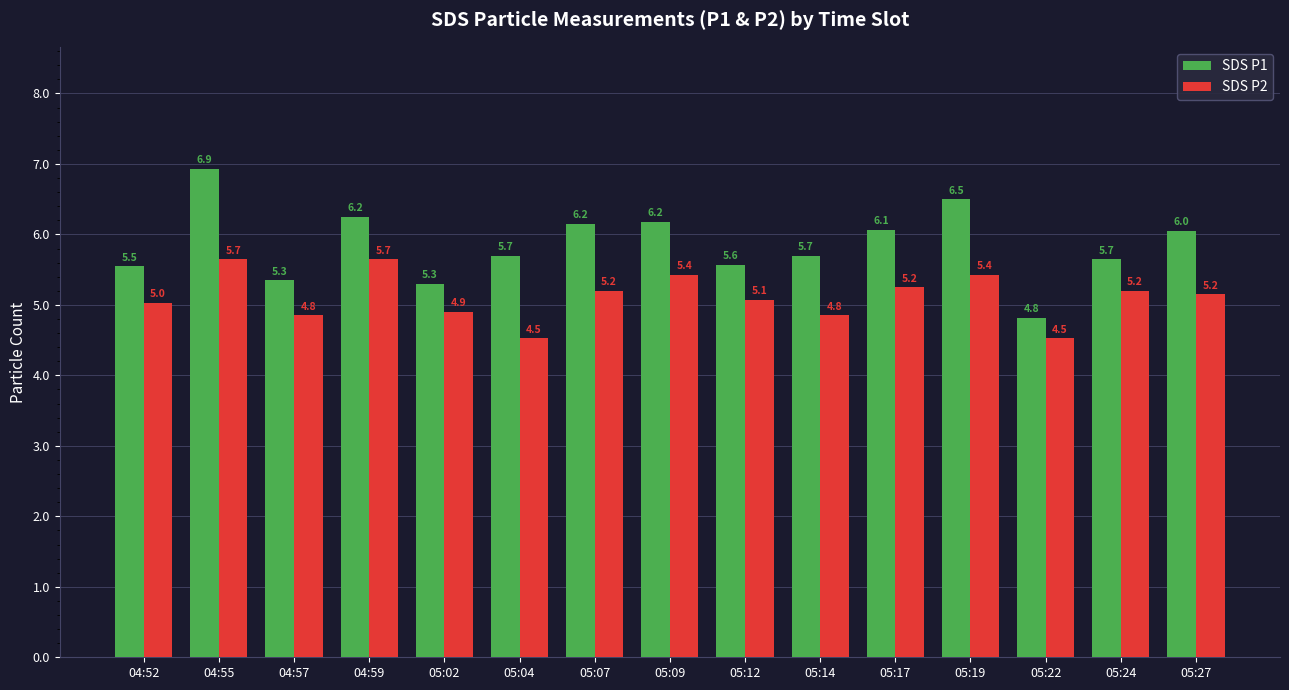

What is the label of the 11th bar from the left?

05:17